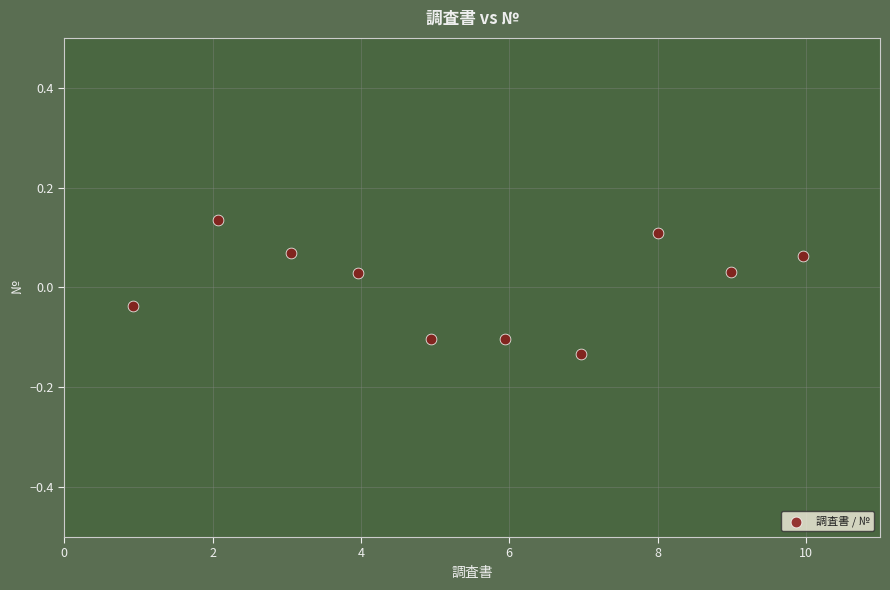

What is the range of Y values (max minus min)?

0.3